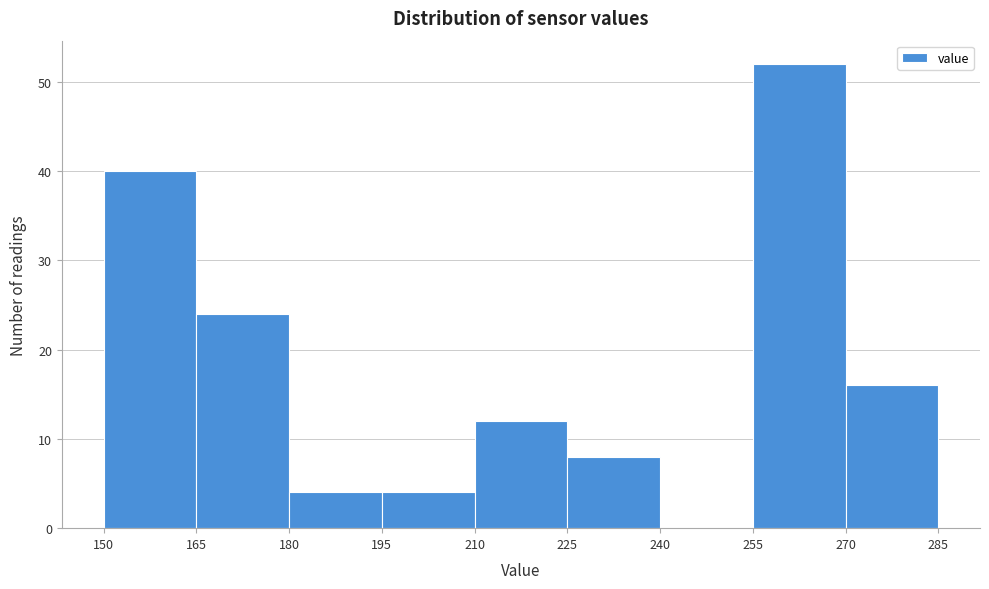

Reading left to right, list every bar in this chart as the range it spans on the x-axis followed by its height. The values are not printed on the chart, so give them approximately, as read against the axis.

150 to 165: 40
165 to 180: 24
180 to 195: 4
195 to 210: 4
210 to 225: 12
225 to 240: 8
240 to 255: 0
255 to 270: 52
270 to 285: 16